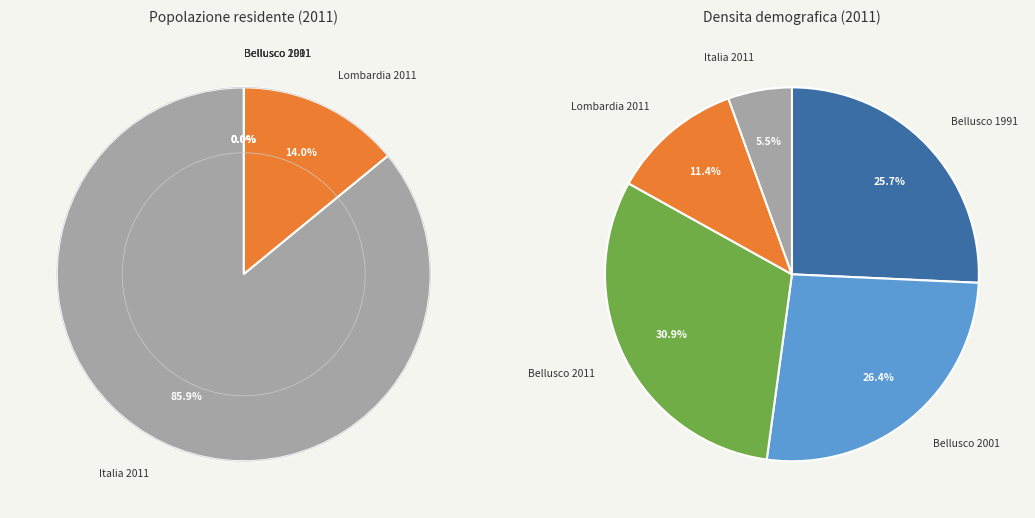

What percentage is the Lombardia 2011 slice, to the nearest percent?

14%